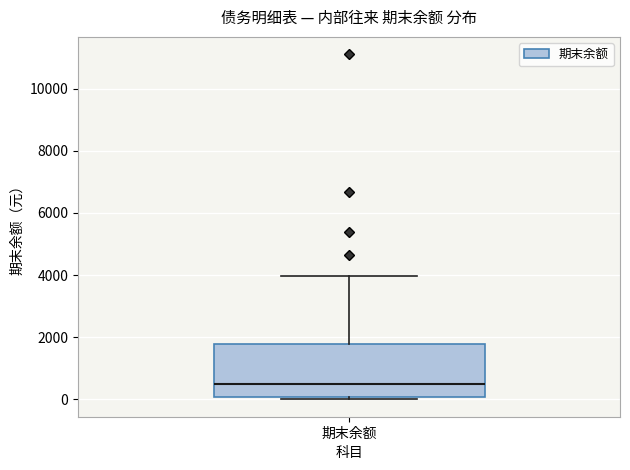

Where does the median line of the box for 期末余额 sit on the y-axis? The values are not printed on the chart, so give them approximately, as read against the axis.

600